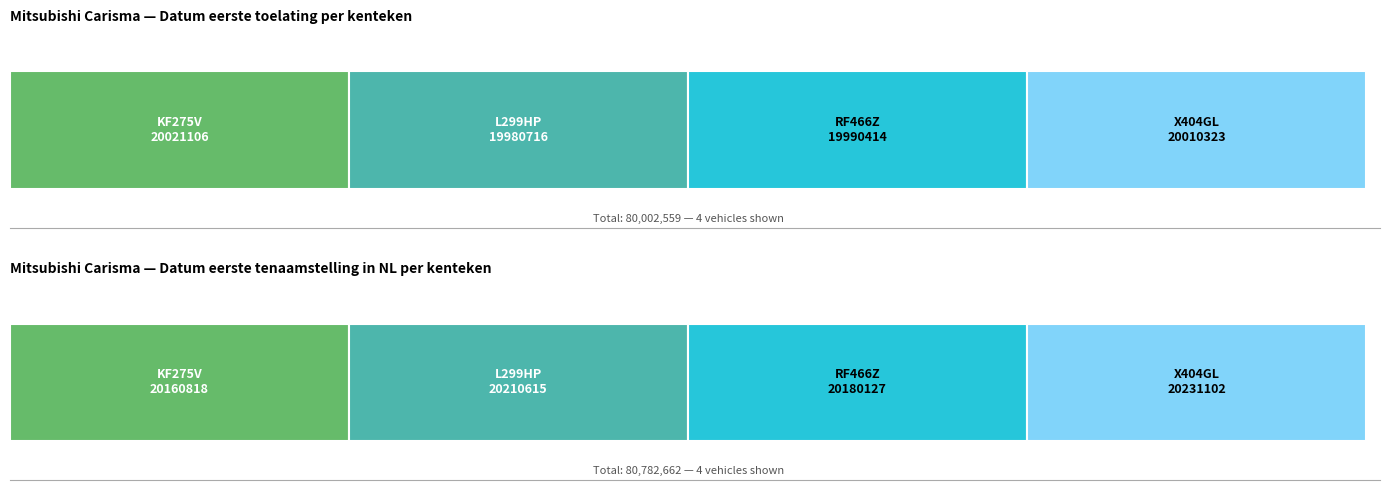

Reading left to right, transcribe all the data shown in this chart.

datum_eerste_toelating: 20021106	19980716	19990414	20010323
datum_eerste_tenaamstelling_in_nederland: 20160818	20210615	20180127	20231102